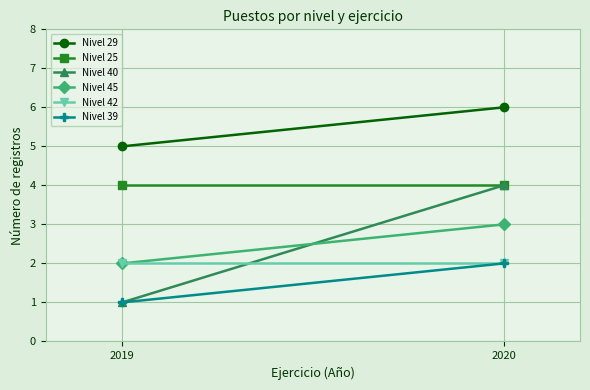

What value does the Nivel 45 series have at 2020?

3